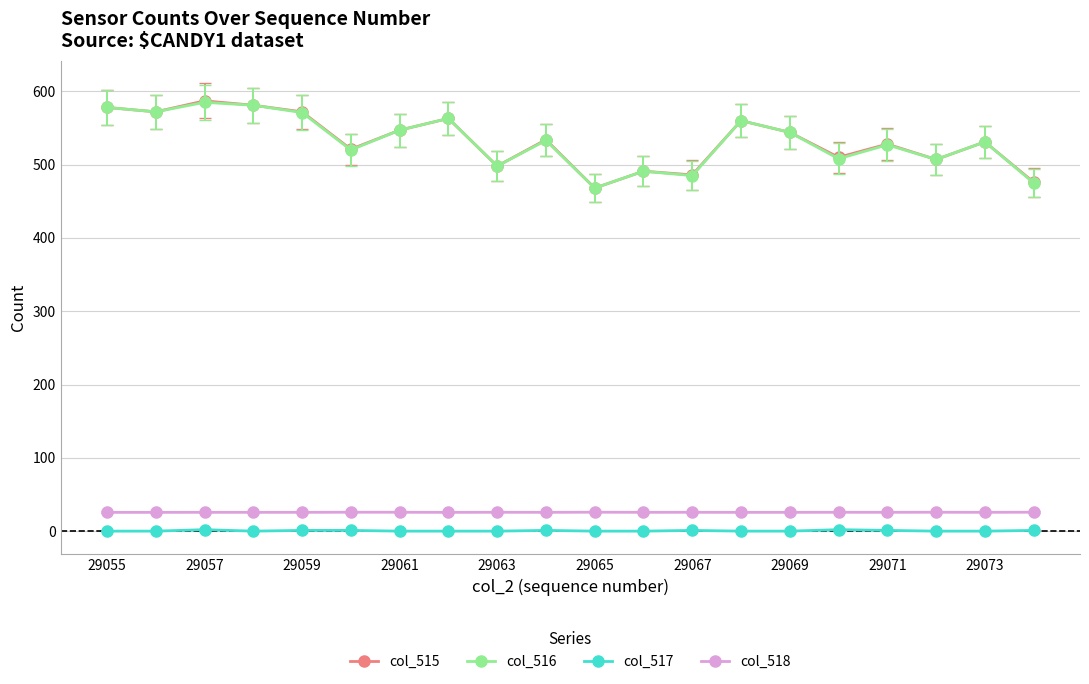

What is the value of the col_516 point at the 13th from the left?

485.0